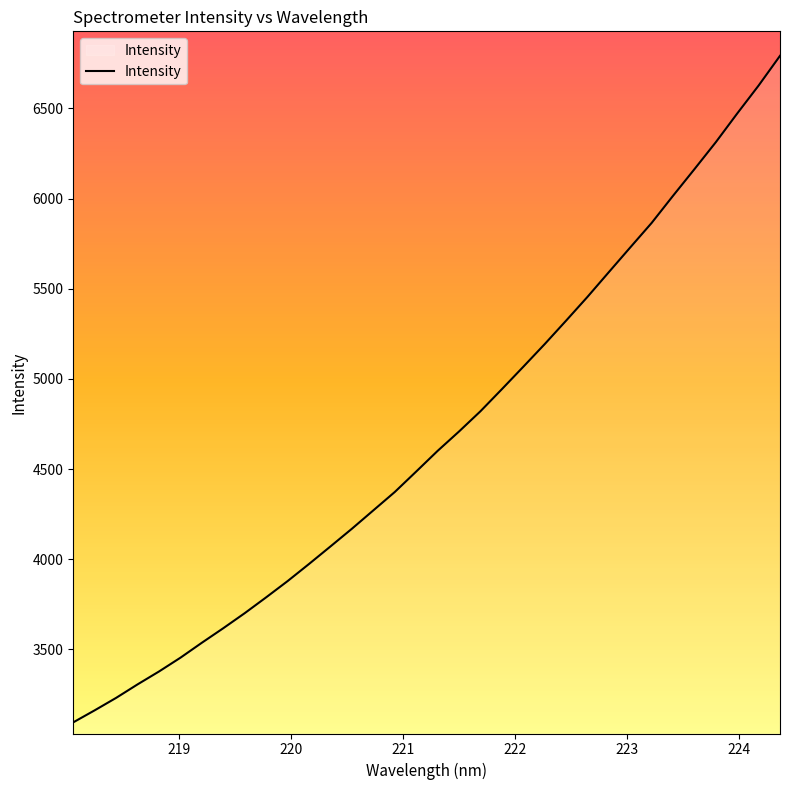

What is the difference between the maximum and minimum values?

3696.4